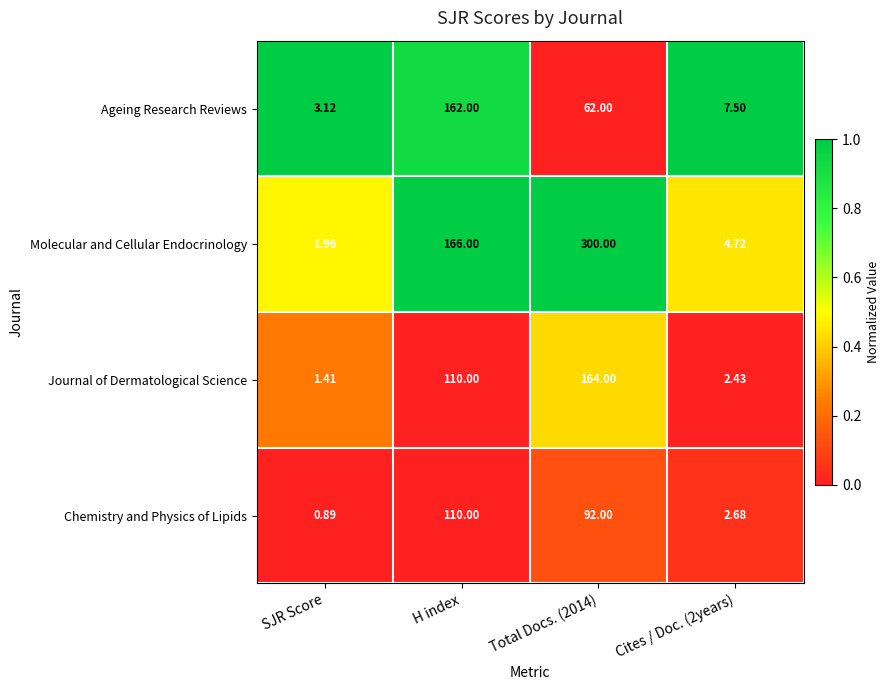

At which label does Ageing Research Reviews reach its peak?

H index